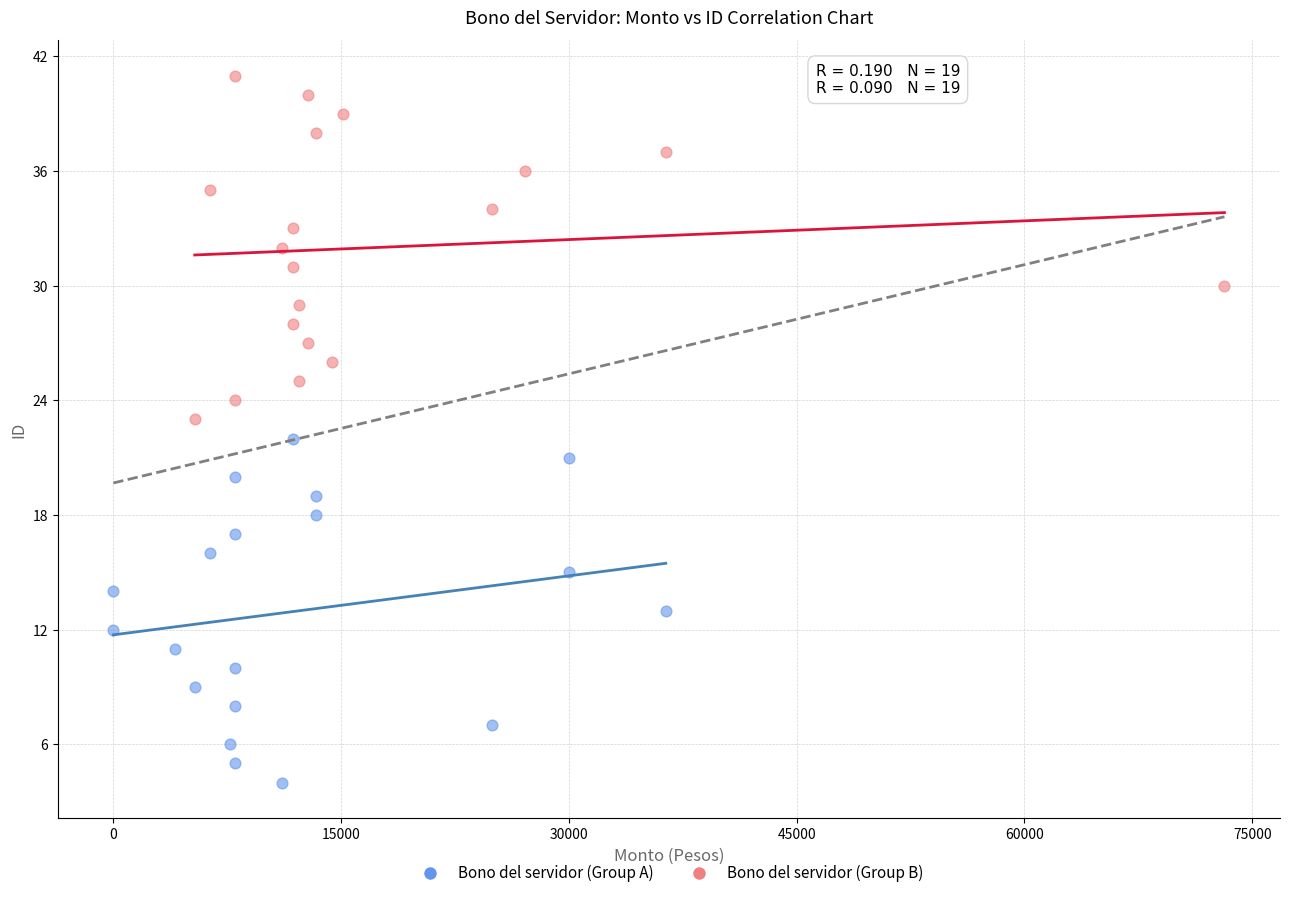

What are all the series names shown in the legend?

Bono del servidor (Group A), Bono del servidor (Group B)